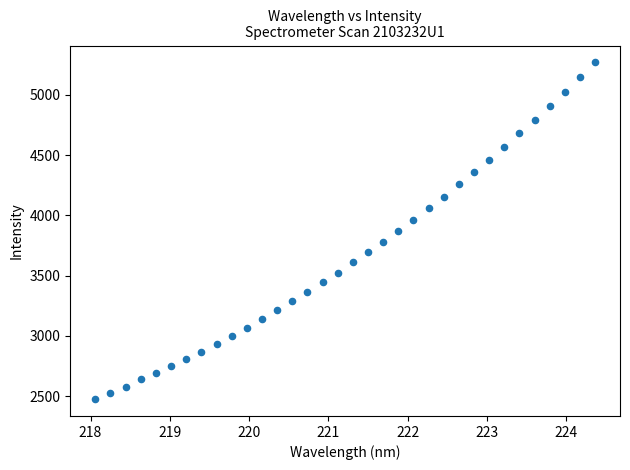

What is the range of X values (max minus min)?

6.3